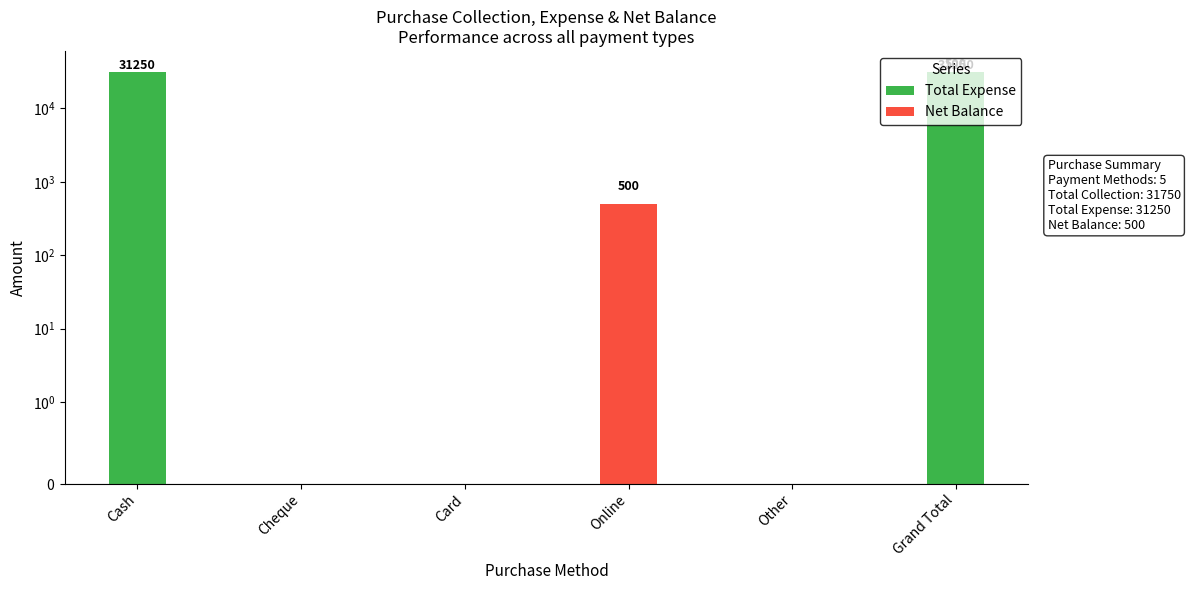

List the labels in order of Net Balance value, largest first.

Online, Grand Total, Cash, Cheque, Card, Other